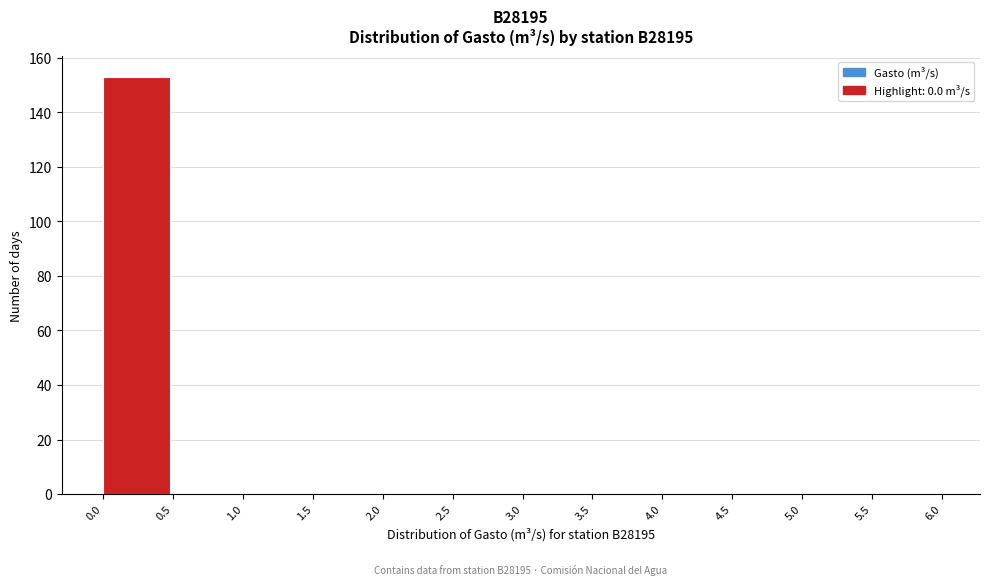

Over which range of the x-axis is the bar tallest?

0.0 to 0.5